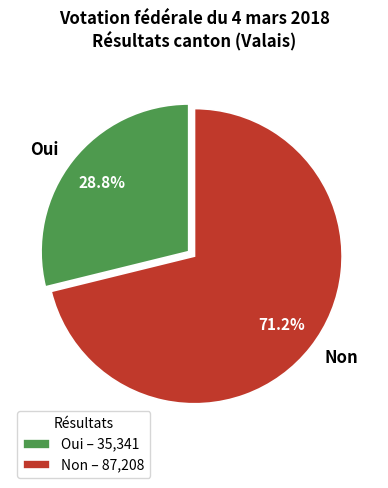

The Non slice represents 57% of the pie. True or false?

False